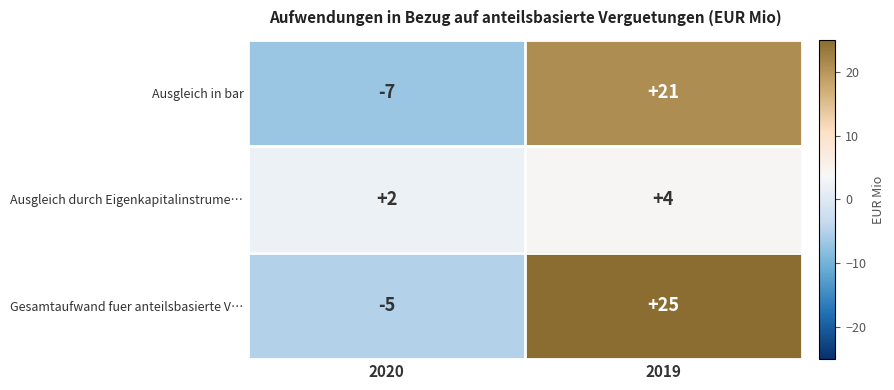

How many distinct data groups are displayed?

3